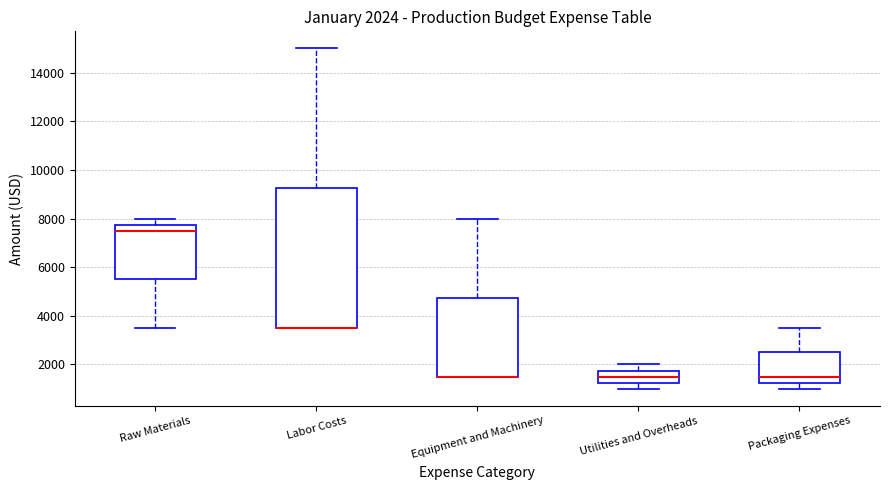

Which box is the tallest, from its lower edge to its upper edge?

Labor Costs